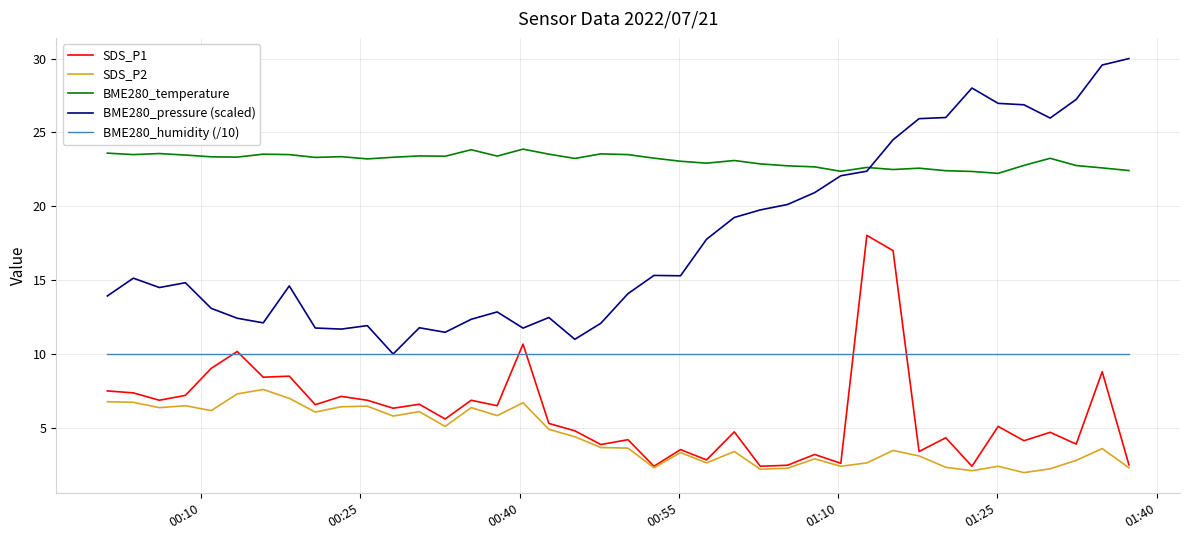

Rank the series by their maximum value, from highest to lowest.

BME280_pressure (scaled), BME280_temperature, SDS_P1, BME280_humidity (/10), SDS_P2